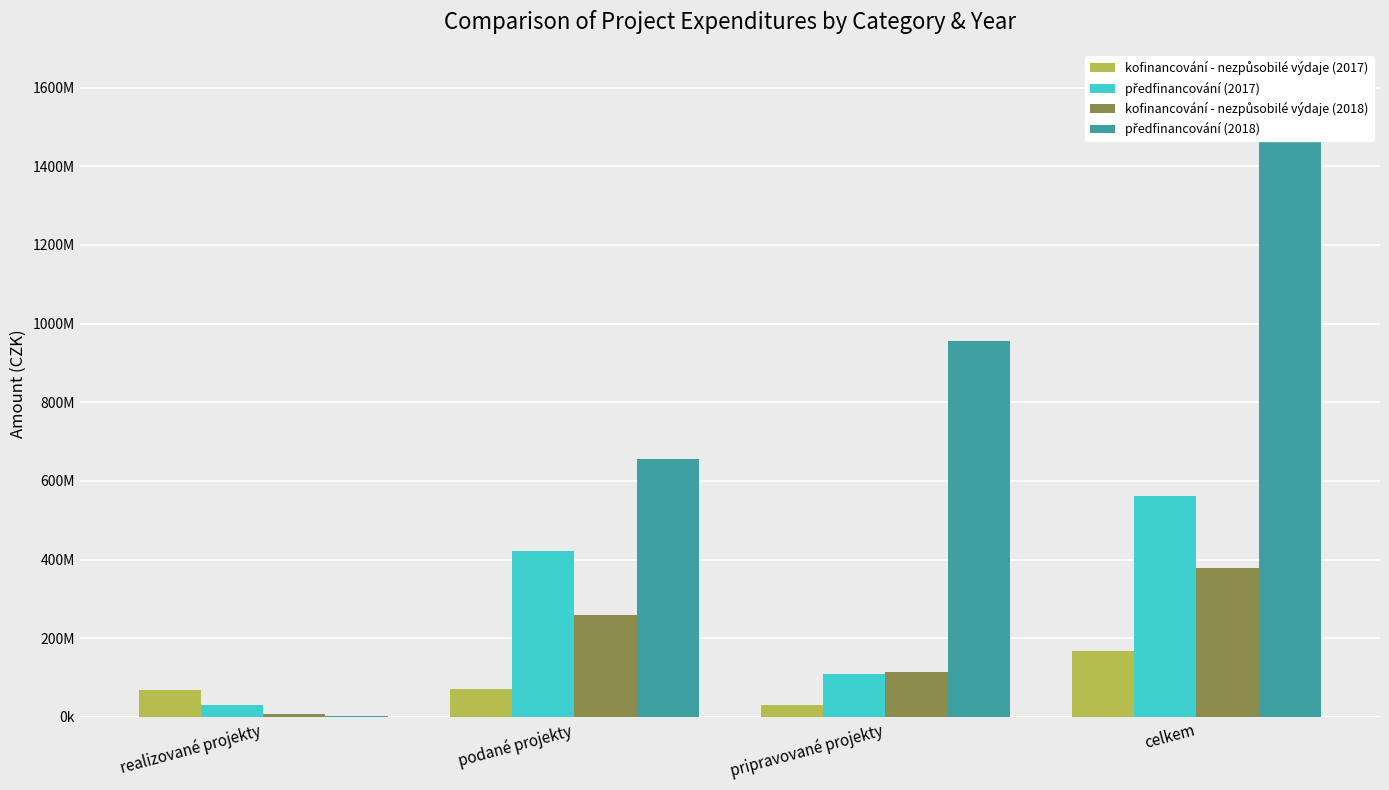

Is it true that kofinancování - nezpůsobilé výdaje (2017) equals 41548045.7 at realizované projekty?

False